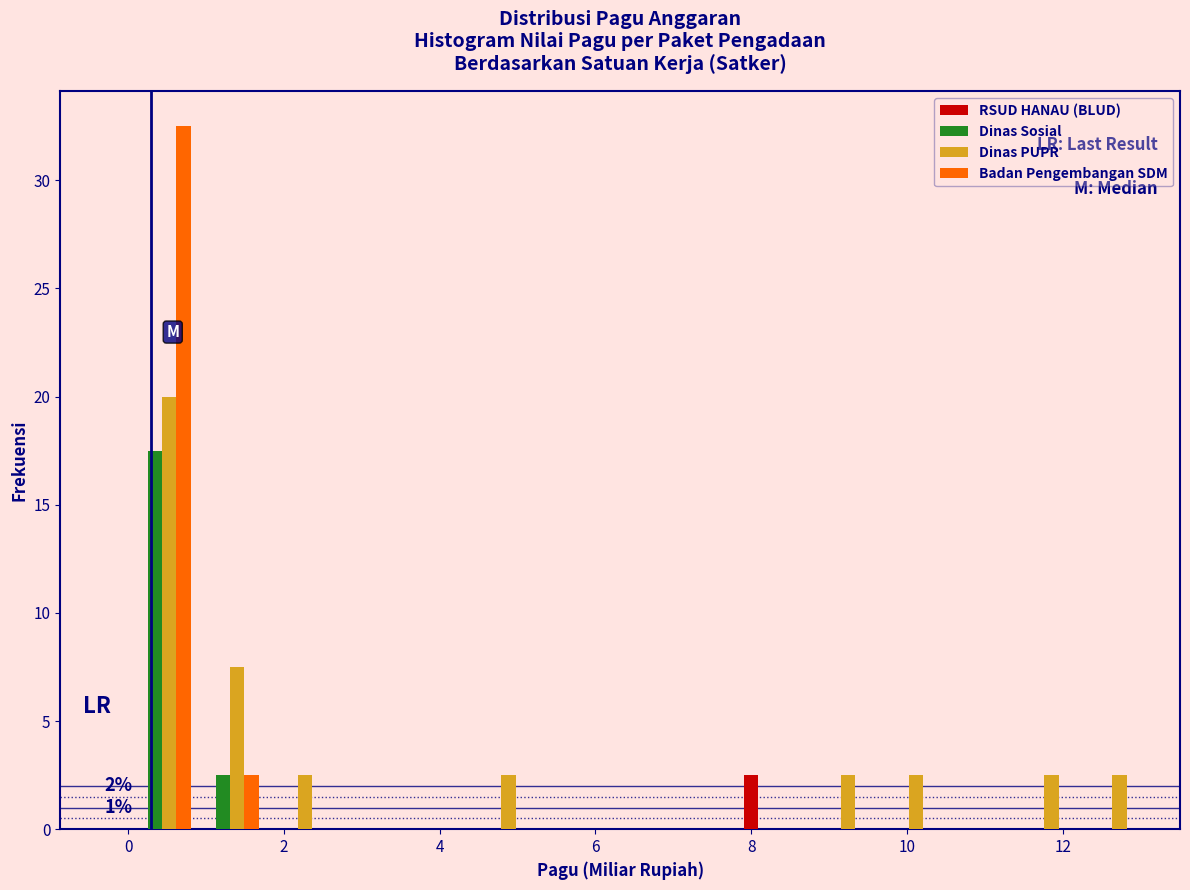

In the Dinas Sosial series, which range on the x-axis has the tallest bar?

0.0 to 0.8